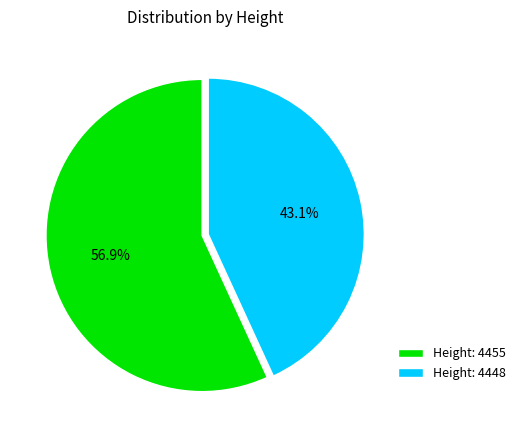

How many slices are in this pie chart?

2